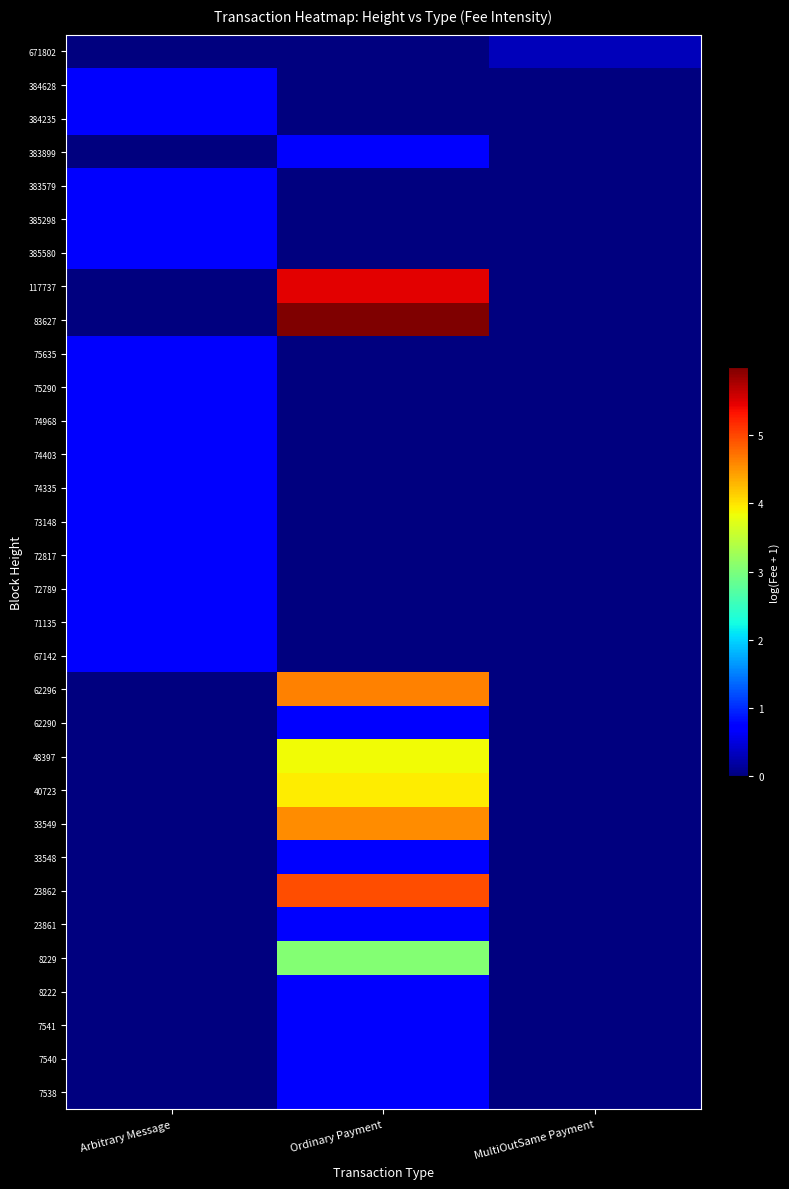

Rank the series by their maximum value, from lowest to highest.

671802, 384628, 384235, 383899, 383579, 385298, 385580, 75635, 75290, 74968, 74403, 74335, 73148, 72817, 72789, 71135, 67142, 62290, 33548, 23861, 8222, 7541, 7540, 7538, 8229, 48397, 40723, 33549, 62296, 23862, 117737, 83627